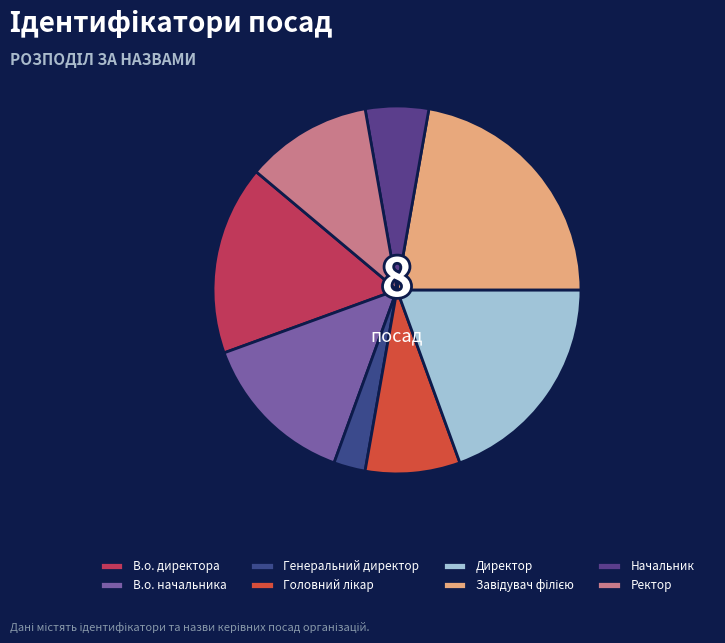

Count the number of slices in the pie.

8